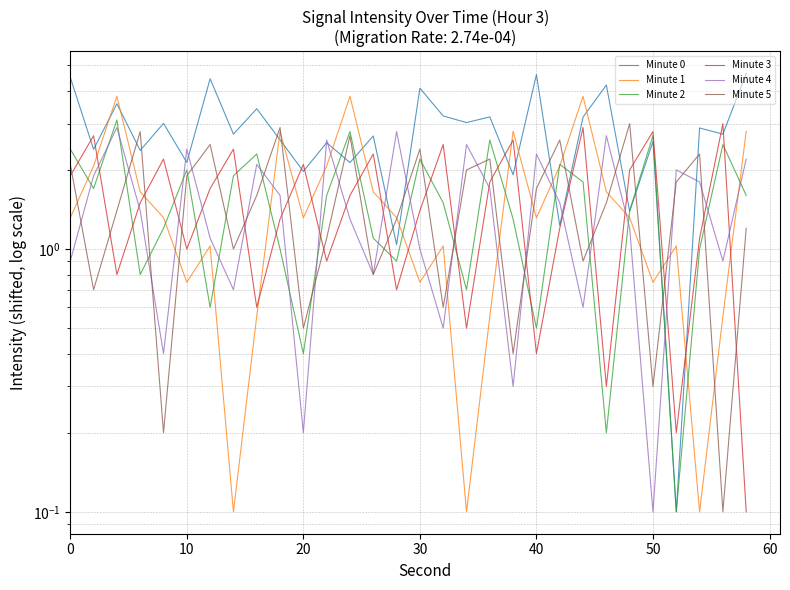

How many data points in Minute 0 are less than 2?

6